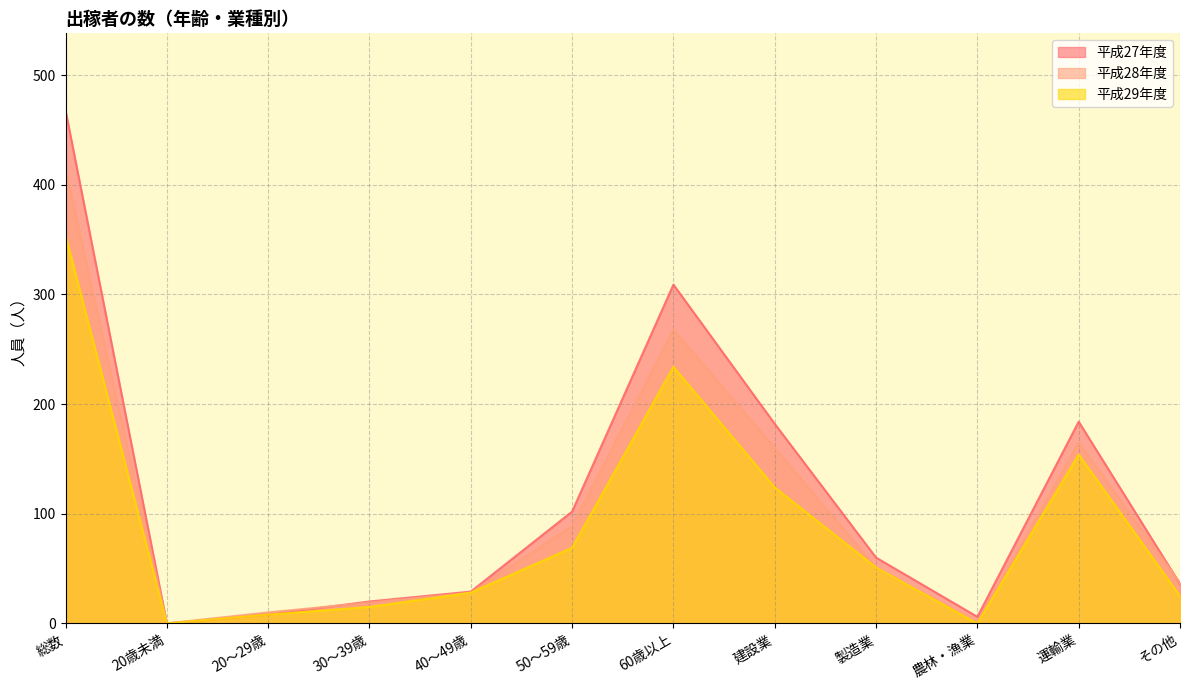

At which label is 平成28年度 closest to 207?

運輸業